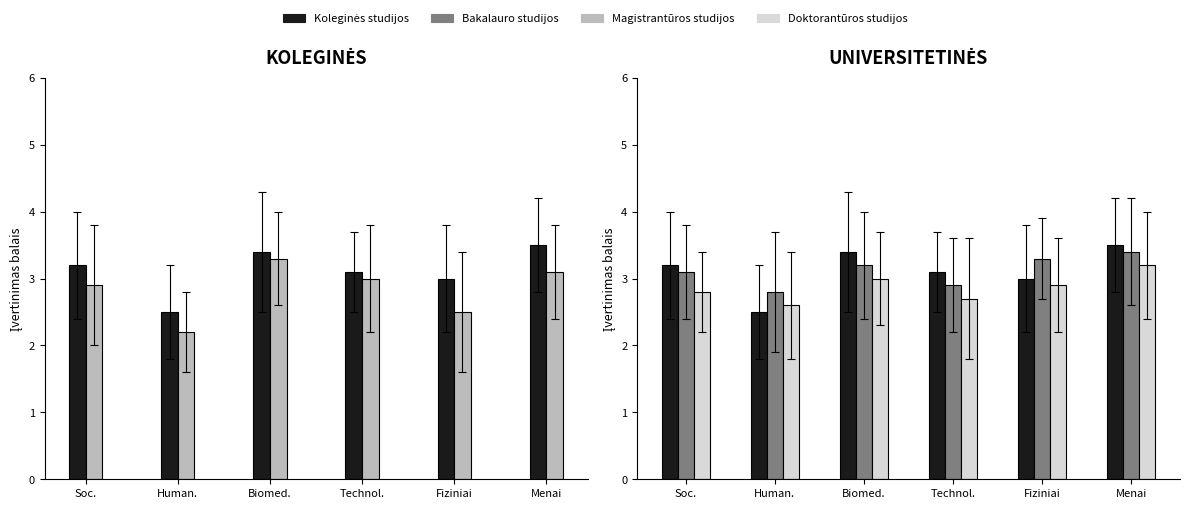

Which series has the largest total across all categories?

Bakalauro studijos